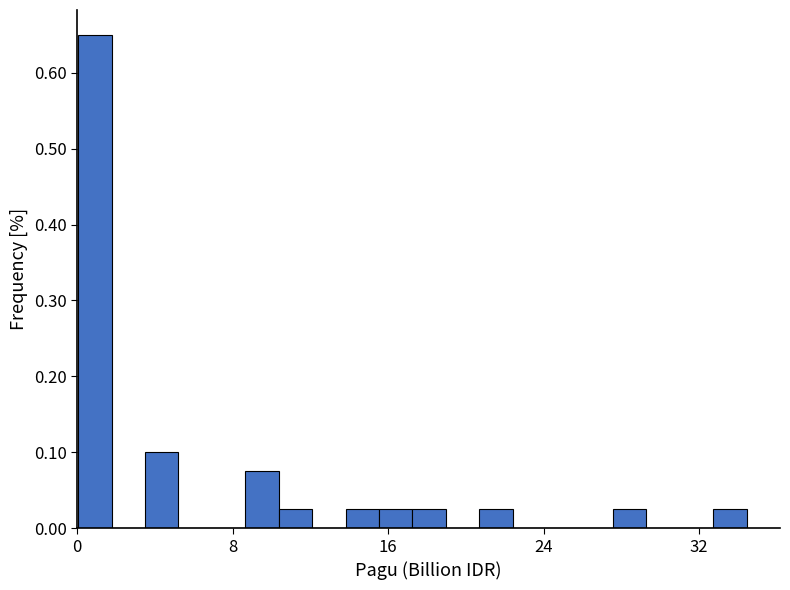

Around what value on the x-axis is the tallest bar? Give the approximate position of its centre, as read against the axis.

1